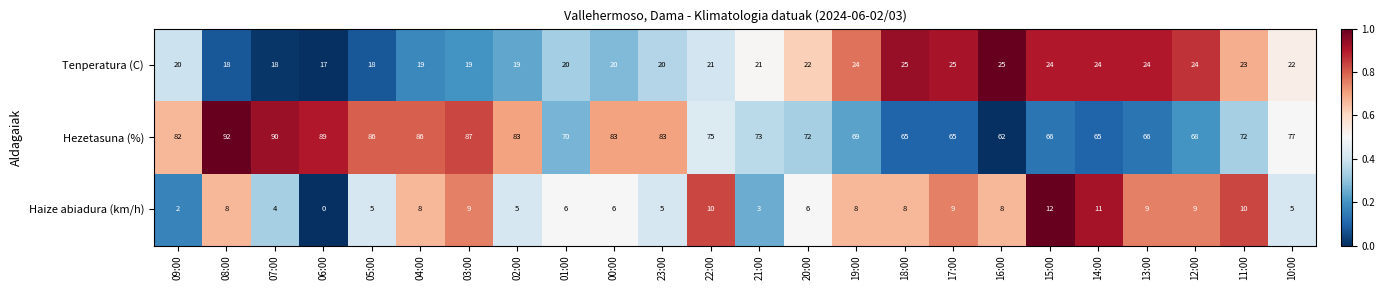

What is the sum of all Tenperatura (C) values?

512